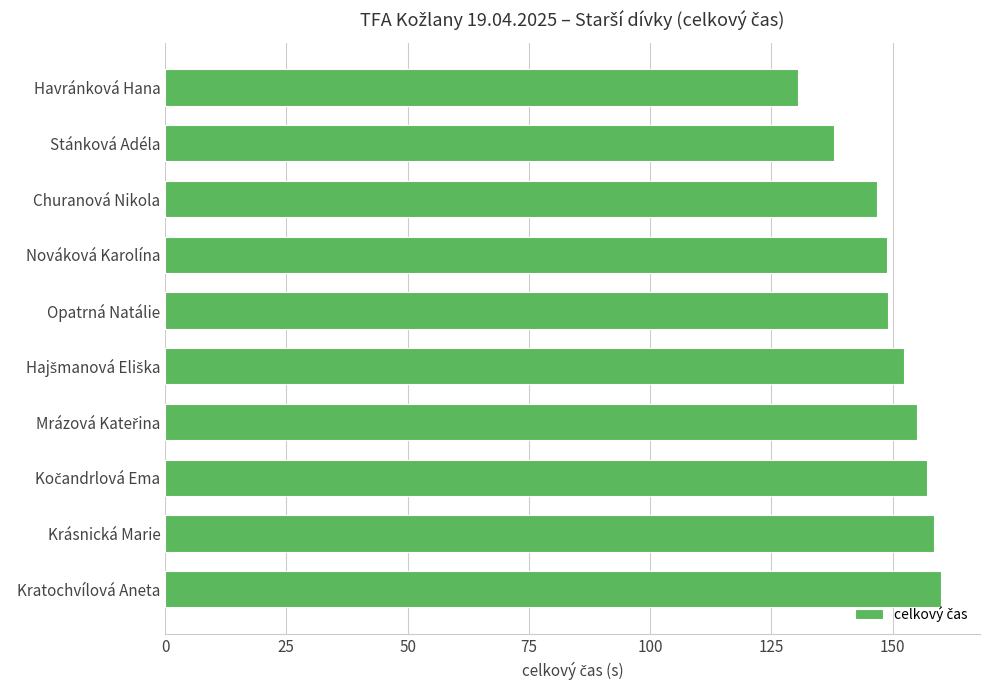

What is the change in value from Stánková Adéla to Churanová Nikola?

+9.0